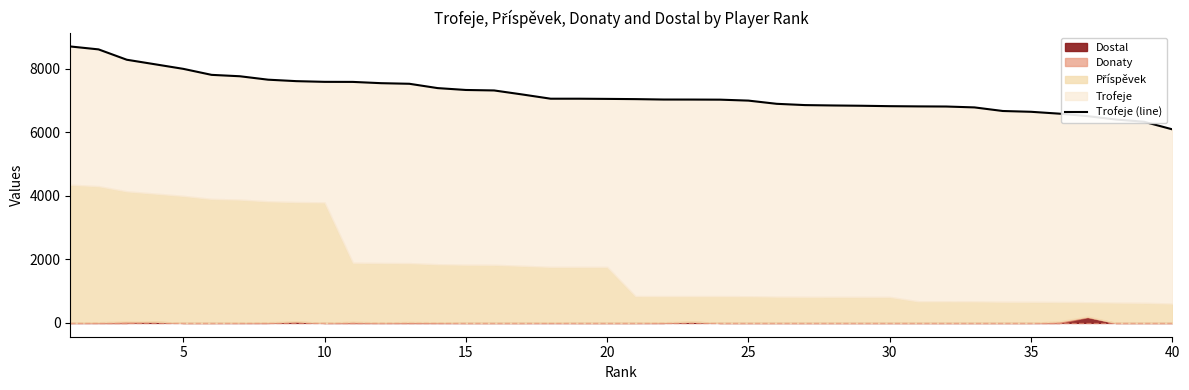

What is the difference between the second highest and second lowest values?

2279